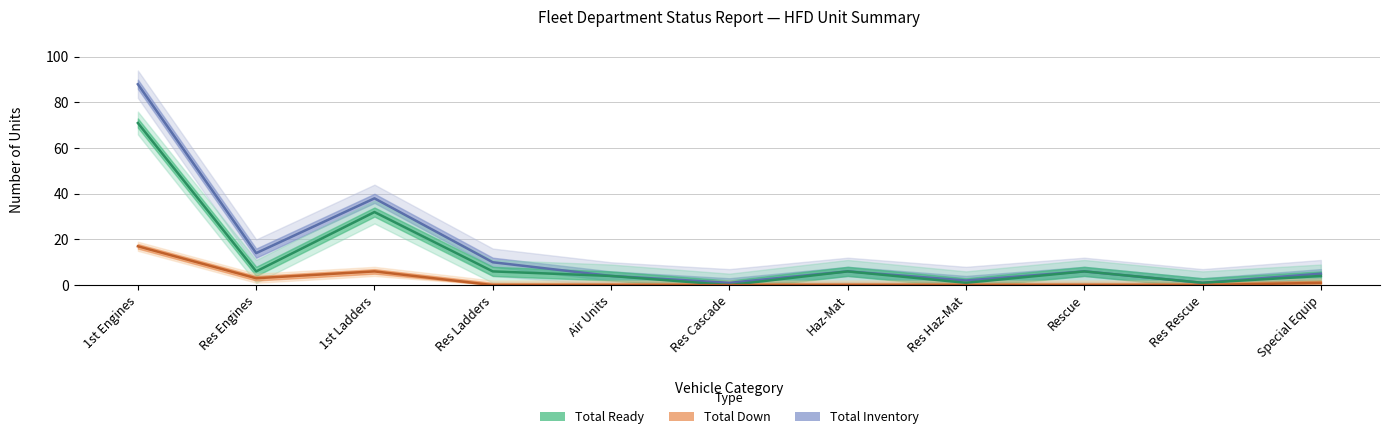

How many interior local peaks does the Total Down series have?

1